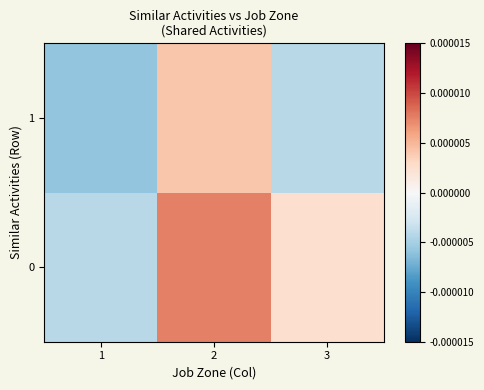

Reading left to right, transcribe all the data shown in this chart.

0: 1=-0.0	2=0.0	3=0.0
1: 1=-0.0	2=0.0	3=-0.0